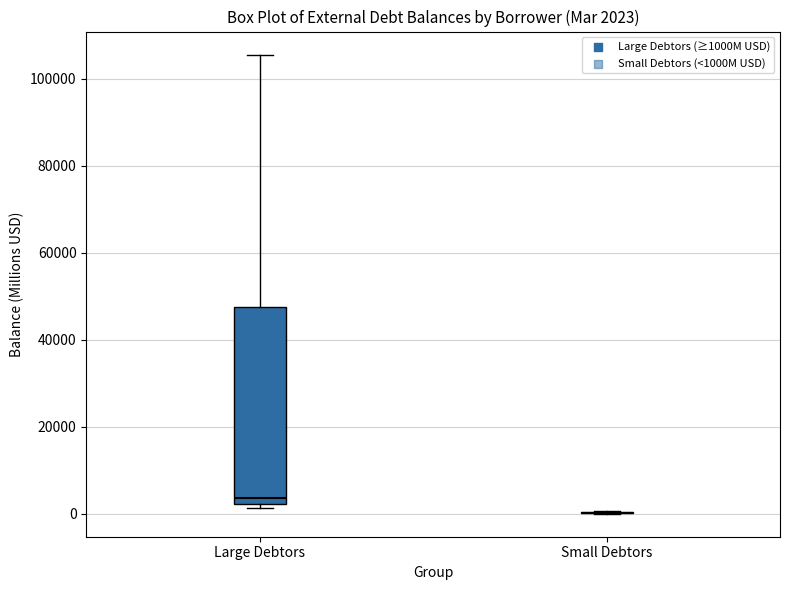

Comparing the boxes themselves (not the whiskers), which one is the tallest?

Large Debtors